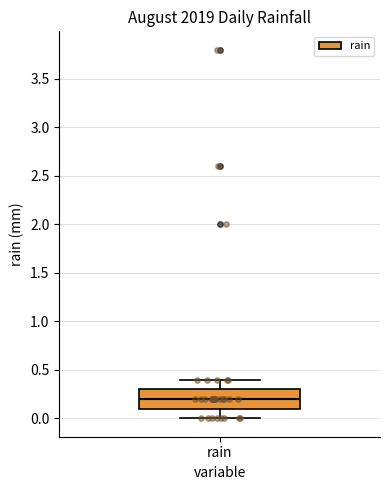

Transcribe this box plot: give where the median line is, the range the box spans, and where the two whiskers end, as read against the y-axis. The values are not printed on the chart, so give them approximately, as read against the axis.

median 0.2, box 0.1 to 0.3, whiskers 0.0 to 0.4